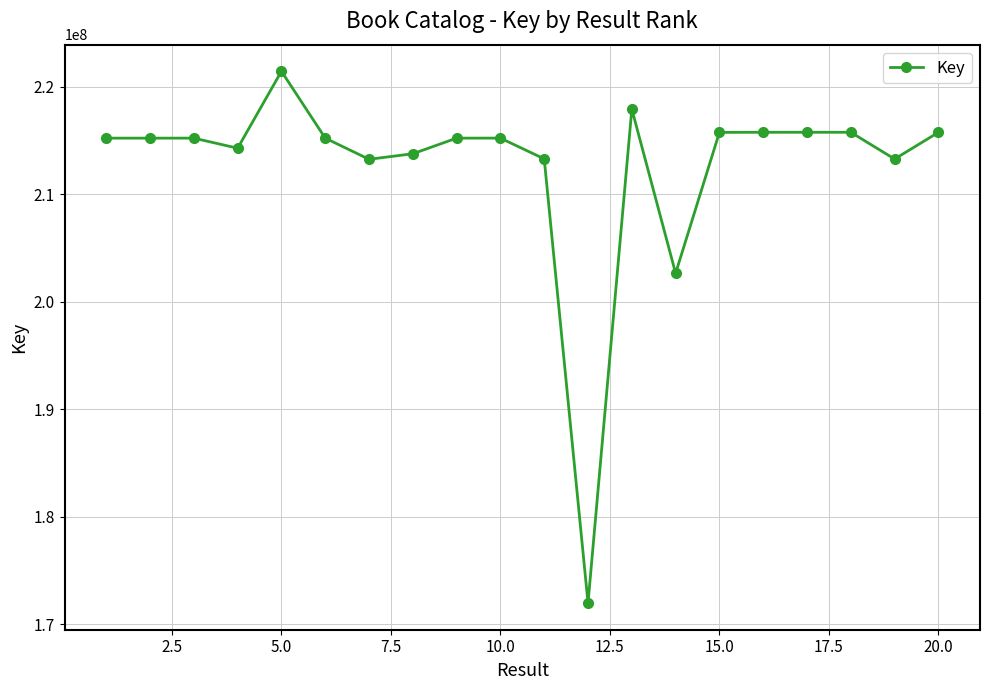

What is the greatest value displayed?

221452667